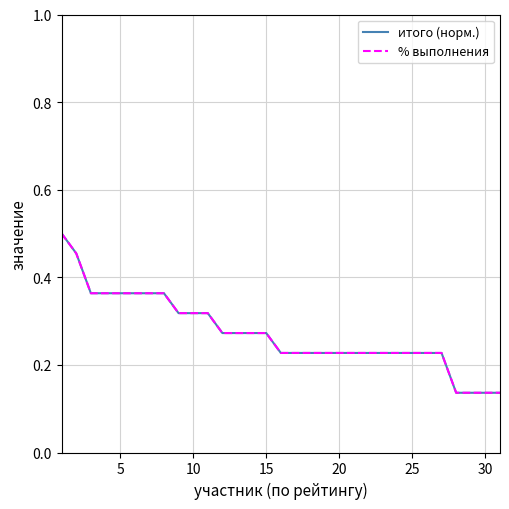

What are all the series names shown in the legend?

итого (норм.), % выполнения